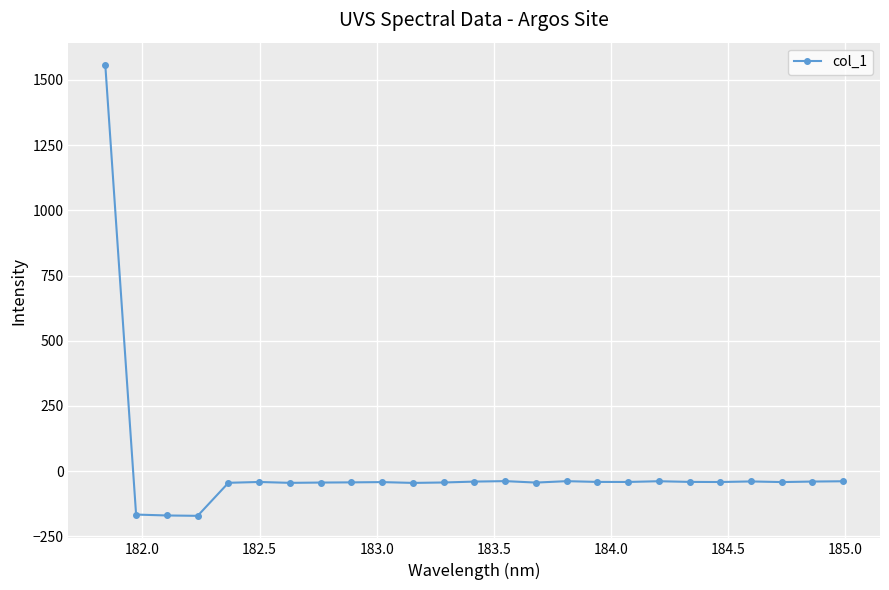

How many series are shown in this chart?

1